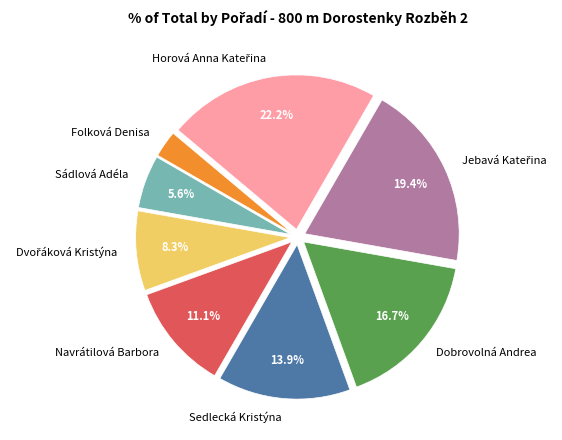

To the nearest percent, what is the average slice percentage?

12%